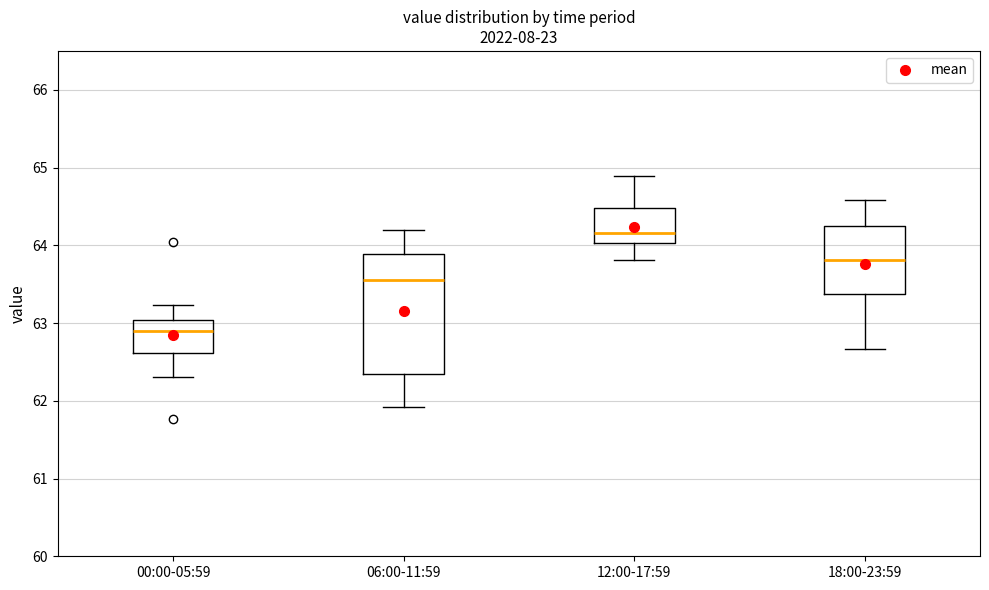

Which box has the lowest median line?

00:00-05:59